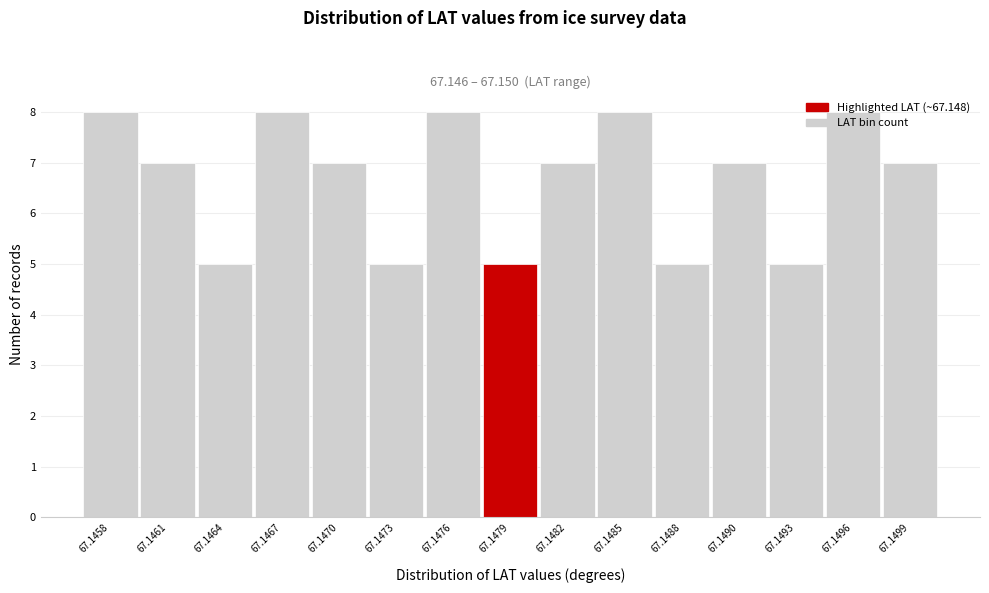

What is the greatest value displayed?

8